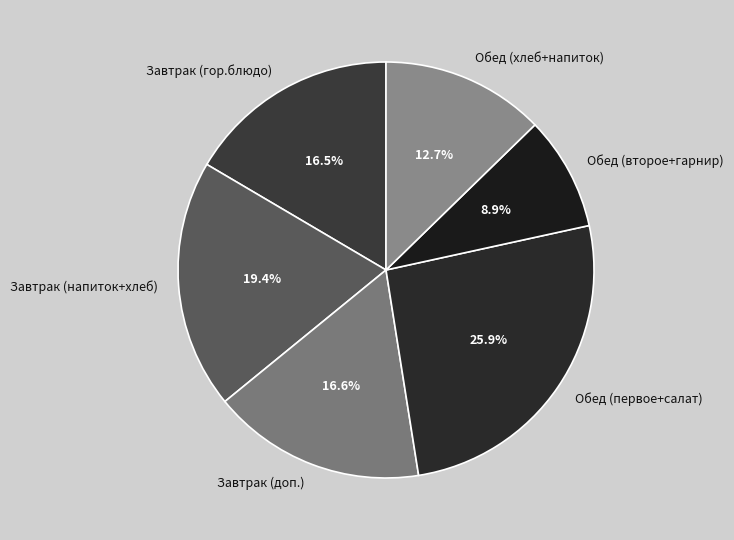

What is the total percentage of Обед (второе+гарнир) and Обед (первое+салат)?

34.8%